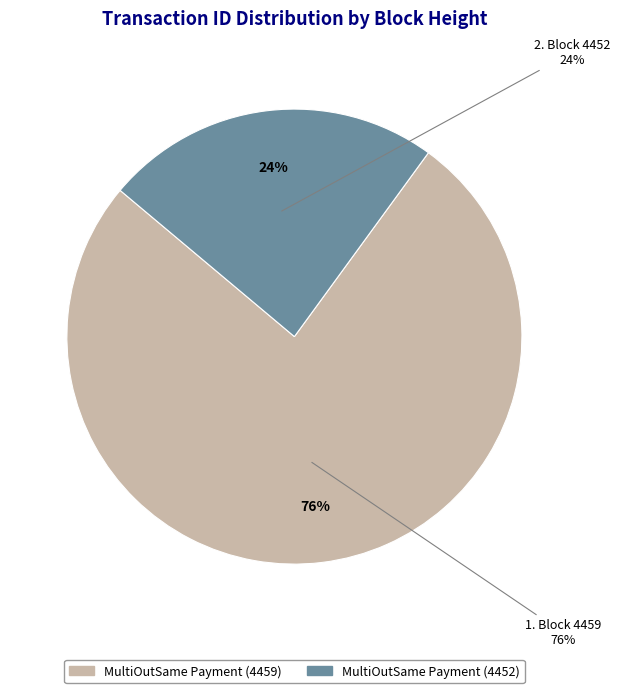

Is MultiOutSame Payment (4459) the majority of the pie?

Yes